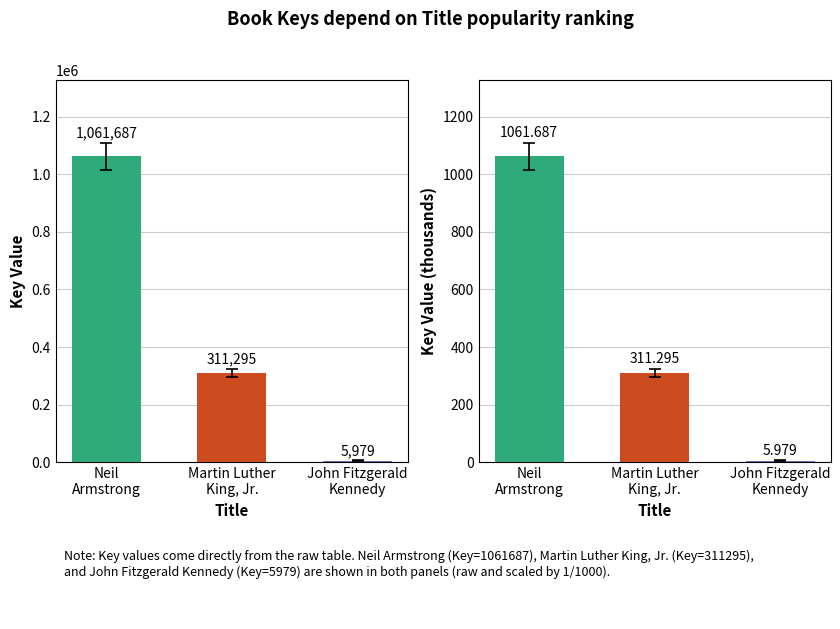

List the labels in order of Key (thousands) value, largest first.

Neil
Armstrong, Martin Luther
King, Jr., John Fitzgerald
Kennedy